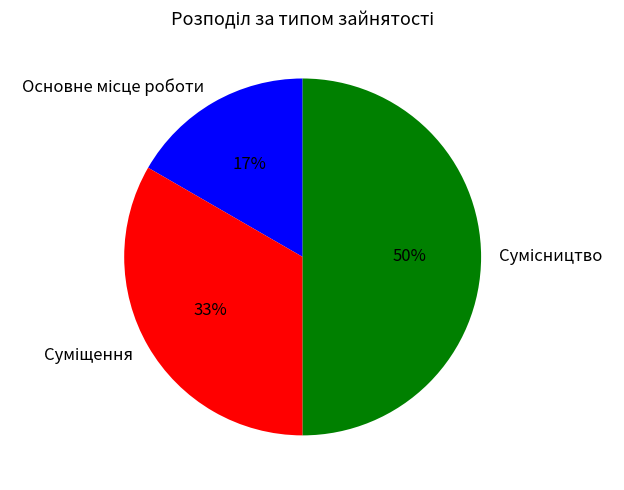

To the nearest percent, what is the average slice percentage?

33%